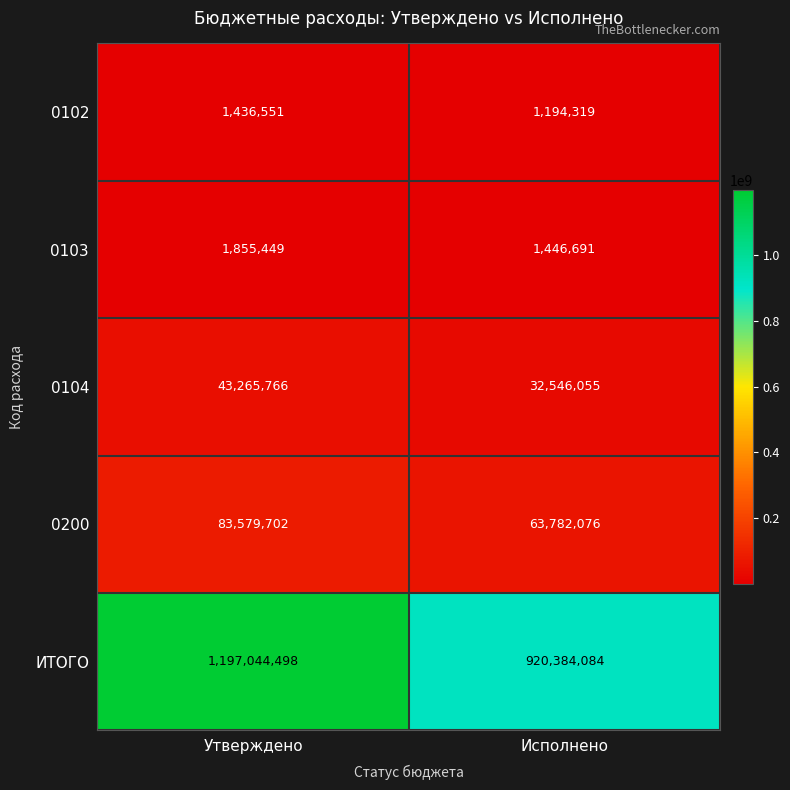

At how many categories does at least one series exceed 896299437?

2